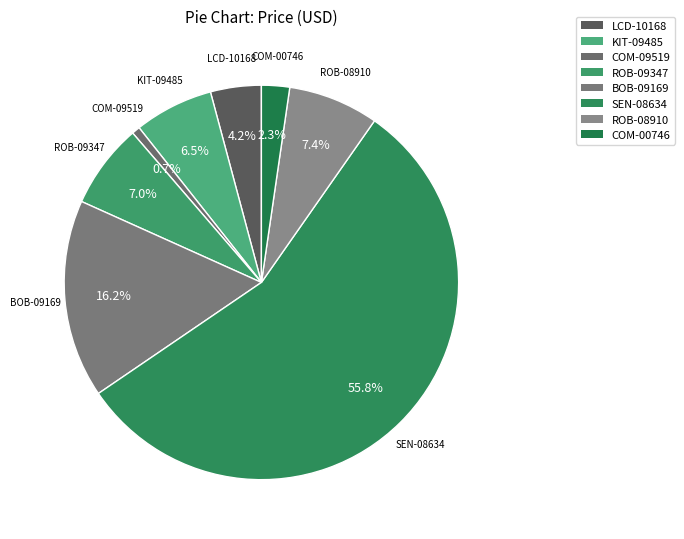

Count the number of slices in the pie.

8